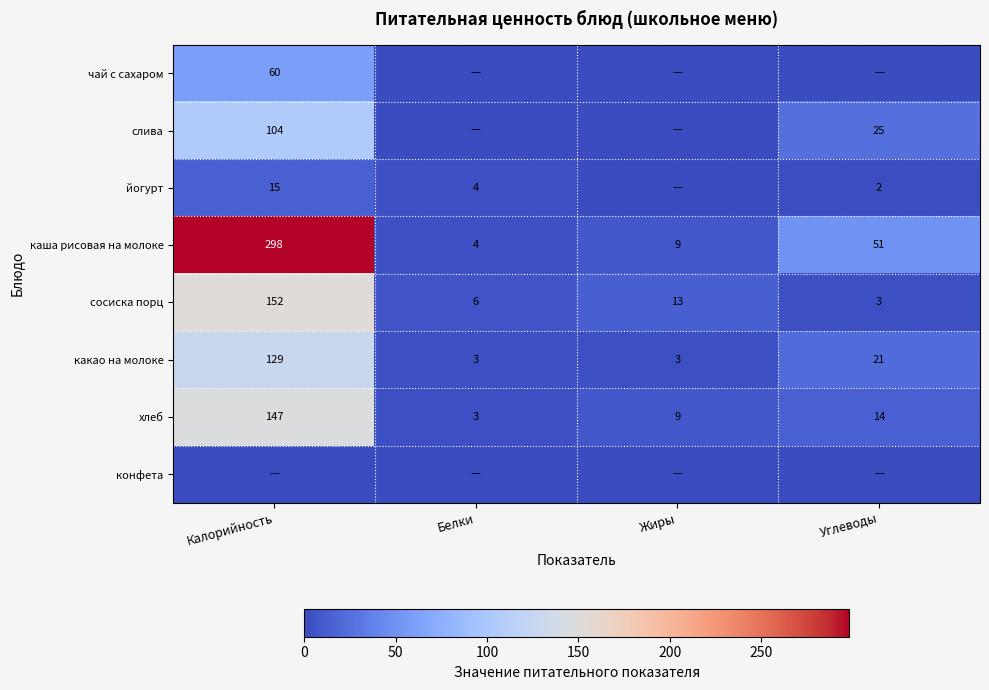

Is it true that хлеб equals 6 at Жиры?

False